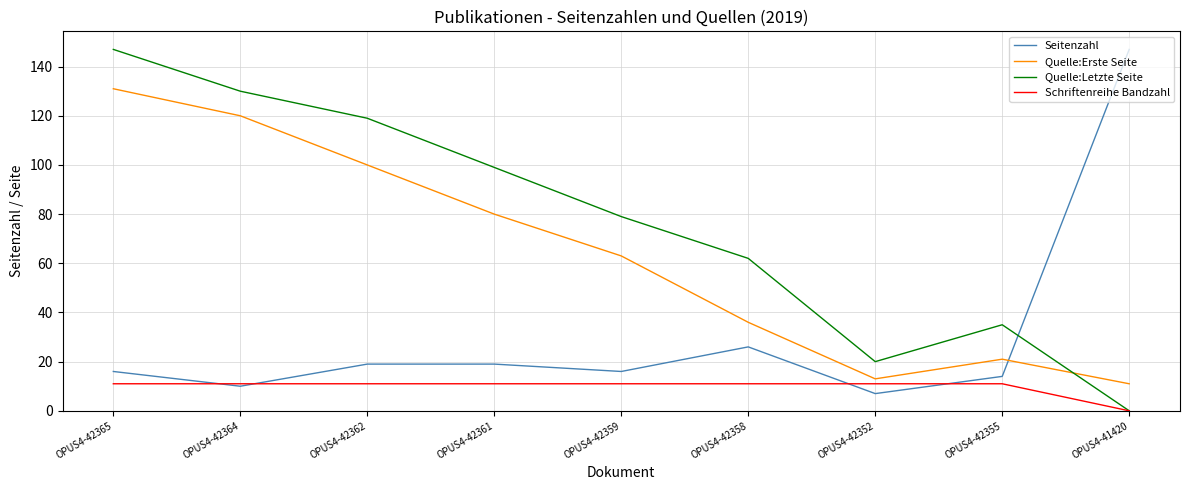

Rank the categories by Quelle:Letzte Seite value from highest to lowest.

OPUS4-42365, OPUS4-42364, OPUS4-42362, OPUS4-42361, OPUS4-42359, OPUS4-42358, OPUS4-42355, OPUS4-42352, OPUS4-41420